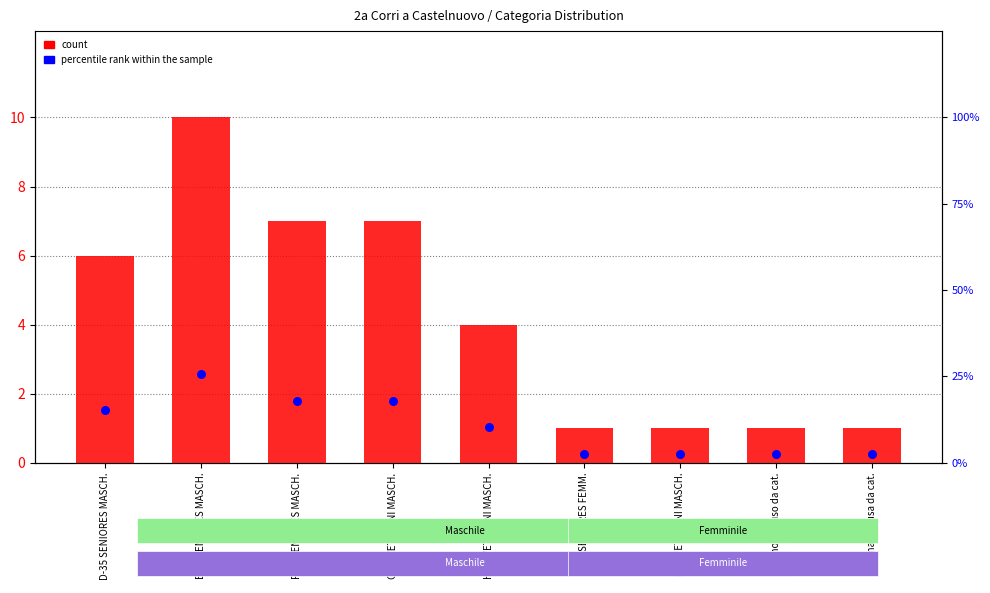

Which series has the widest spread of Y values?

count